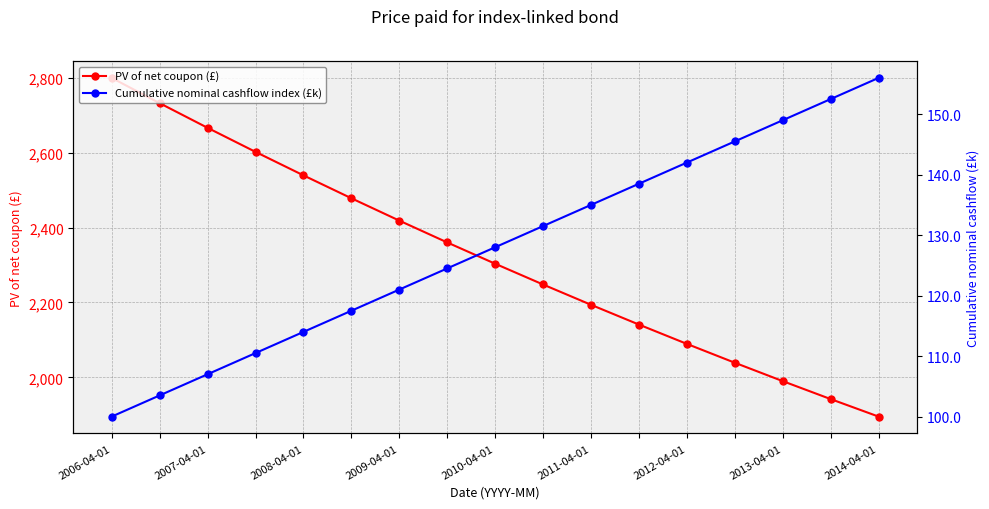

How many data points in PV of net coupon (£) are above 2303?

9